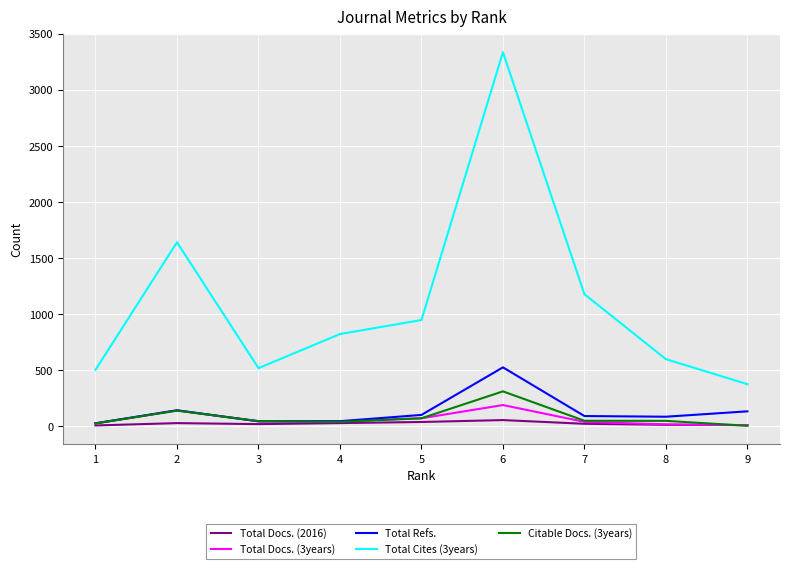

What are all the series names shown in the legend?

Total Docs. (2016), Total Docs. (3years), Total Refs., Total Cites (3years), Citable Docs. (3years)